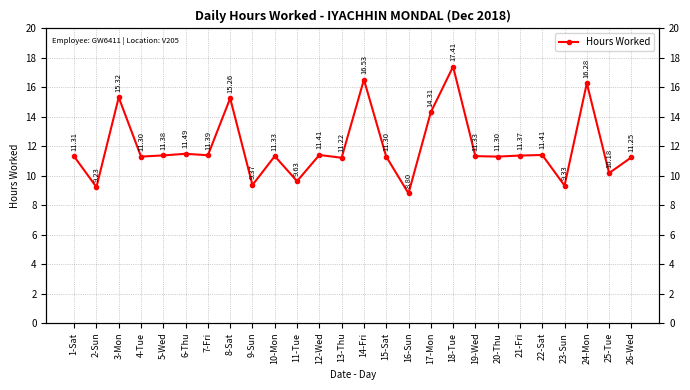

At which label is the value closest to 13?

17-Mon